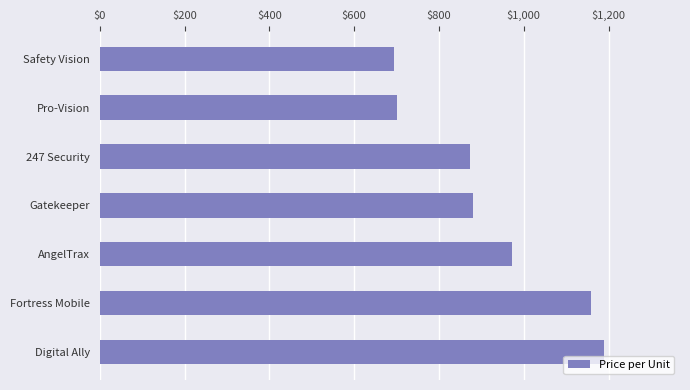

How many bars are there in total?

7